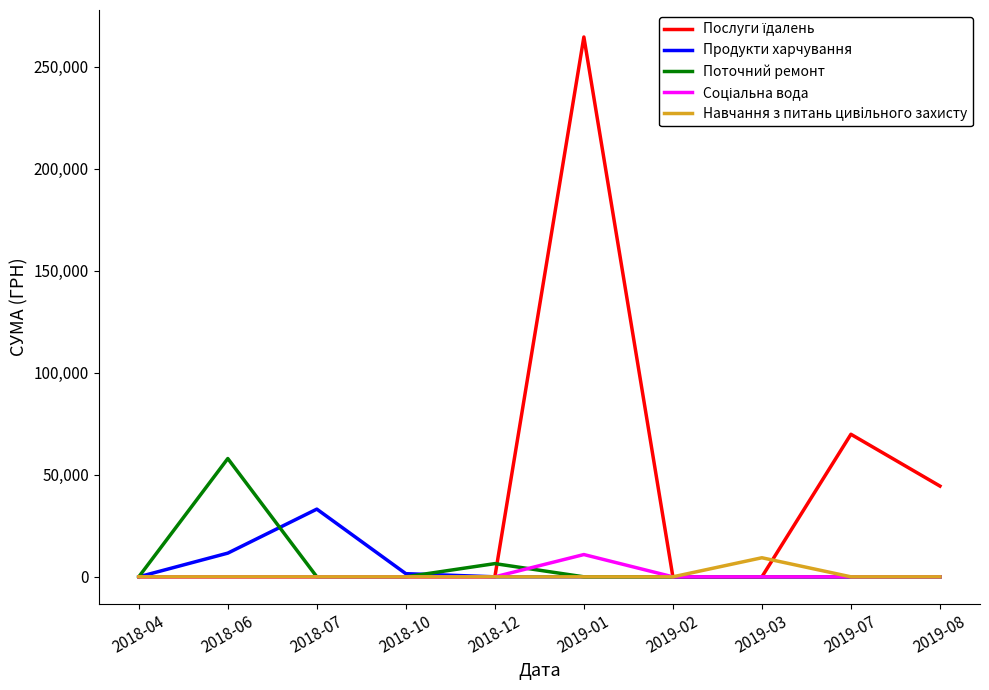

The value of Поточний ремонт at 2018-07 is 0.0. True or false?

True